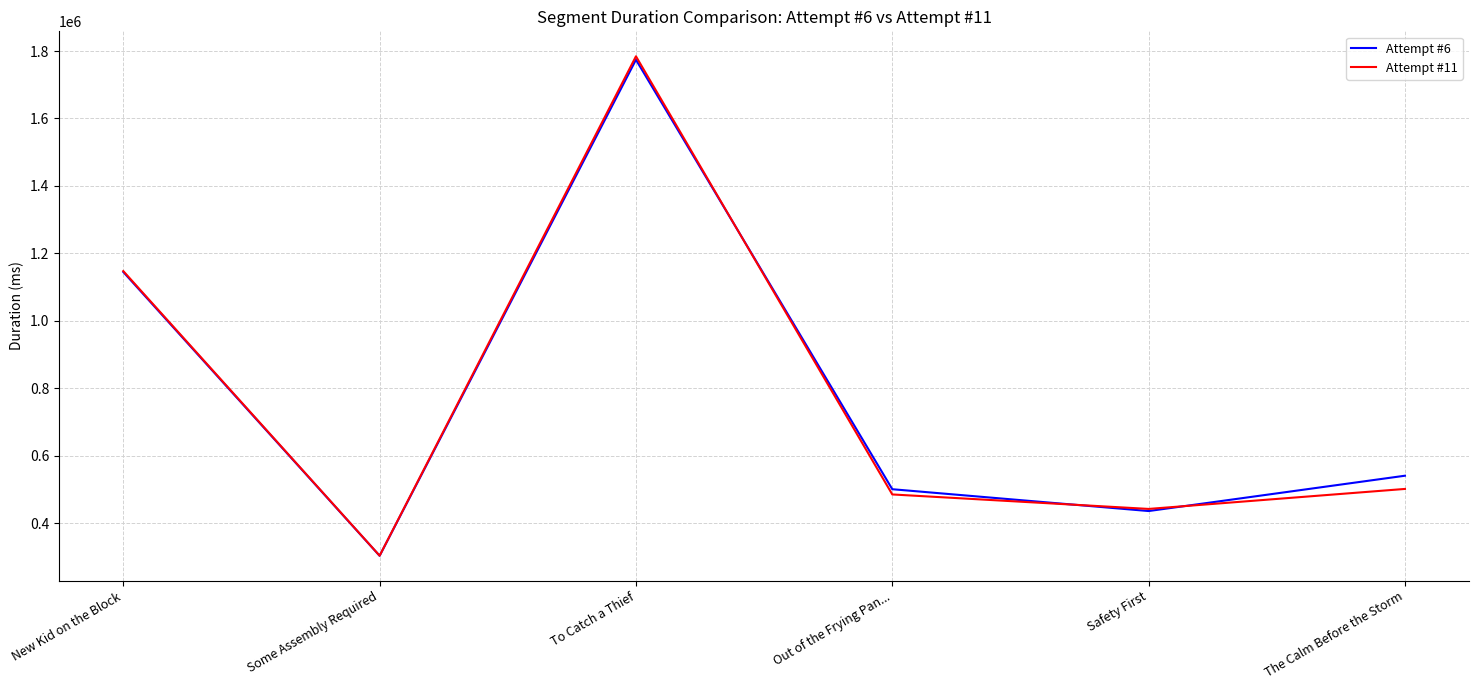

What is the difference between the maximum and minimum values in the Attempt #11 series?

1480256